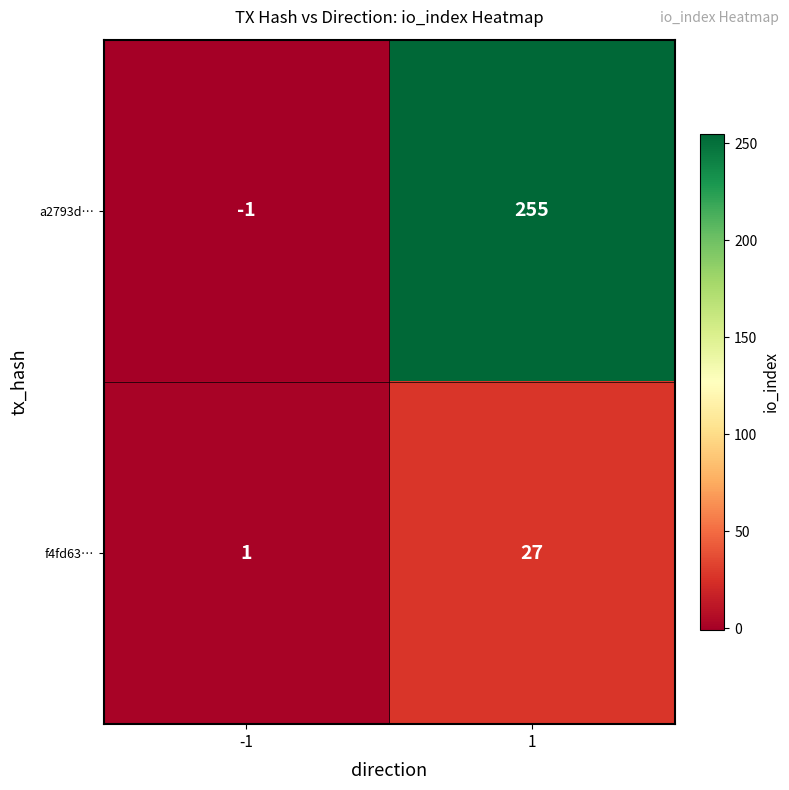

At how many categories does at least one series exceed 60?

1